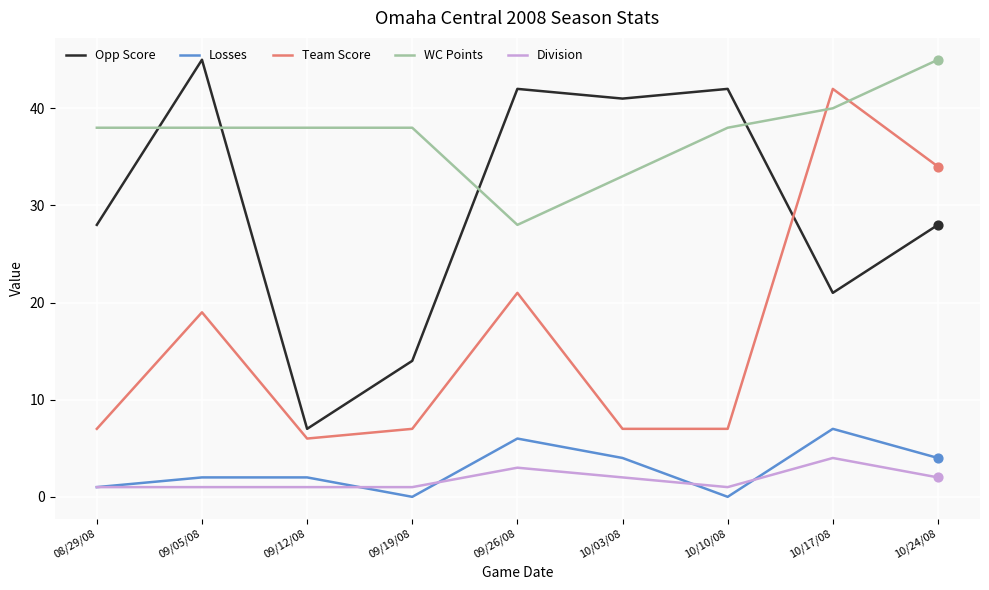

Between 09/19/08 and 10/24/08, which series saw the biggest shift?

Team Score